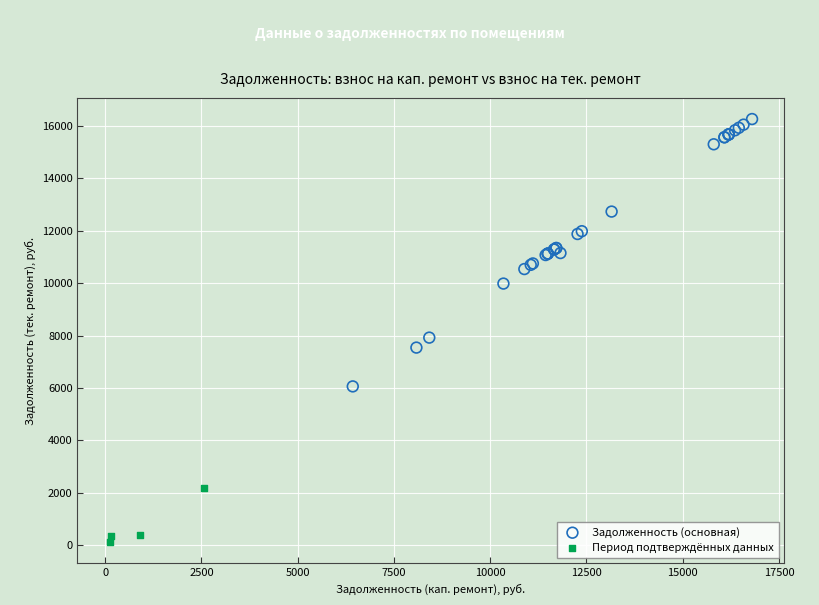

Which series has the largest Y range (max minus min)?

Задолженность (основная)